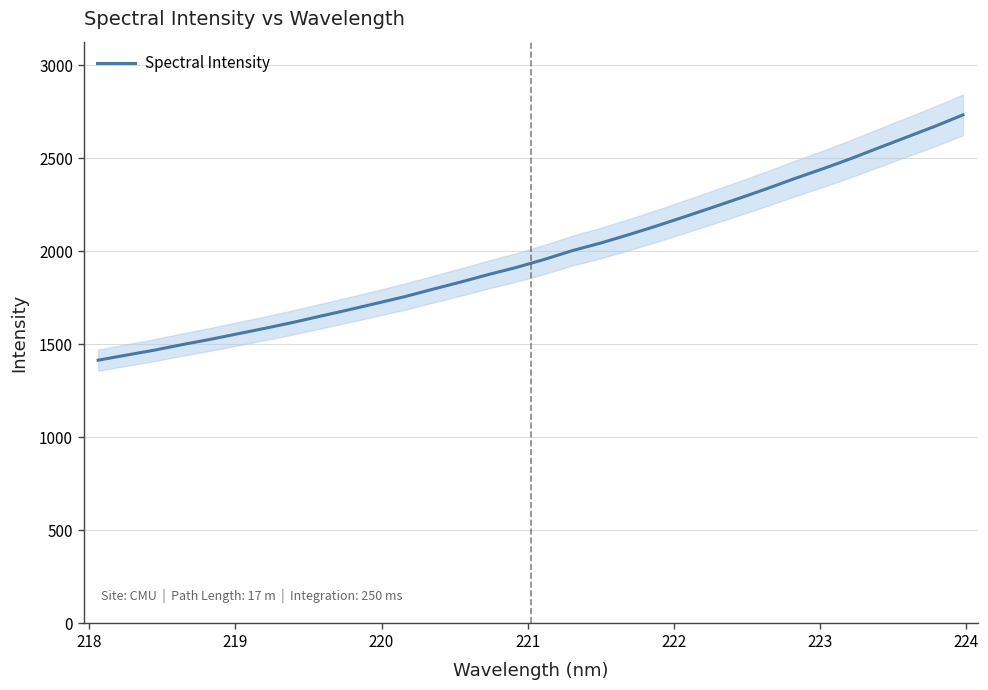

What is the value of the 27th point from the left?

2445.2